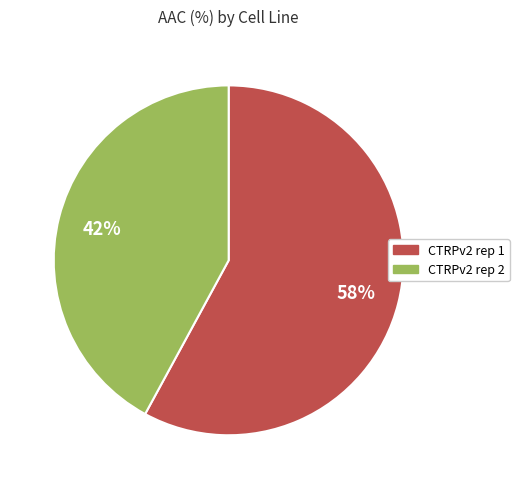

Which slice is the largest?

CTRPv2 rep 1